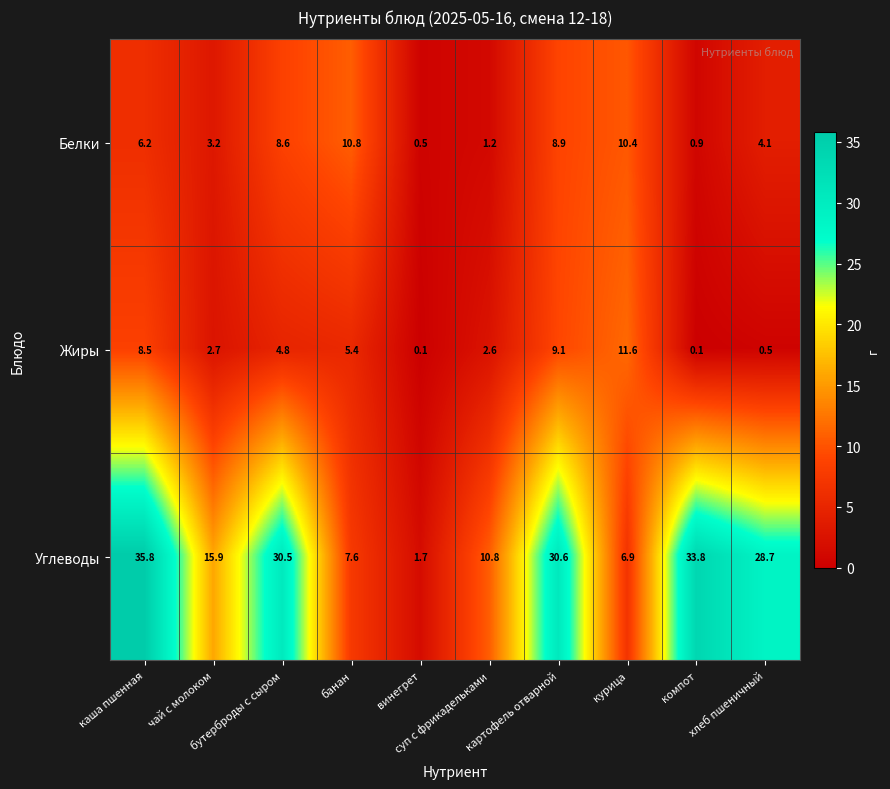

What is the maximum value shown in the chart?

35.8